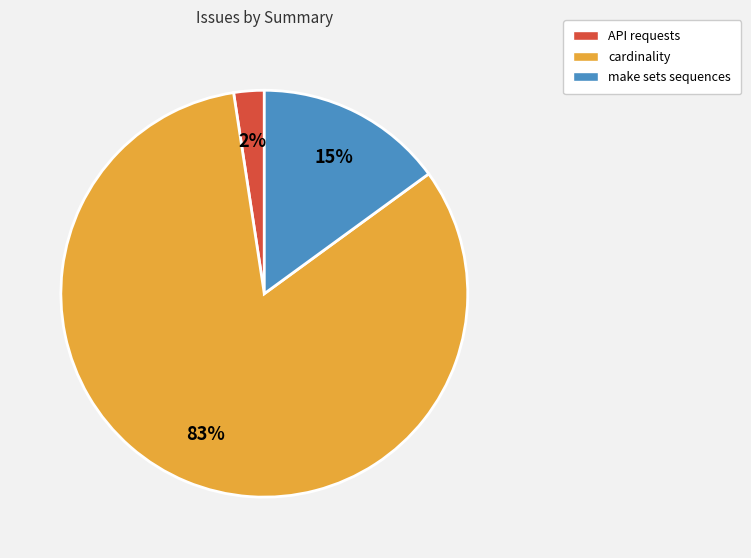

The cardinality slice represents 95% of the pie. True or false?

False